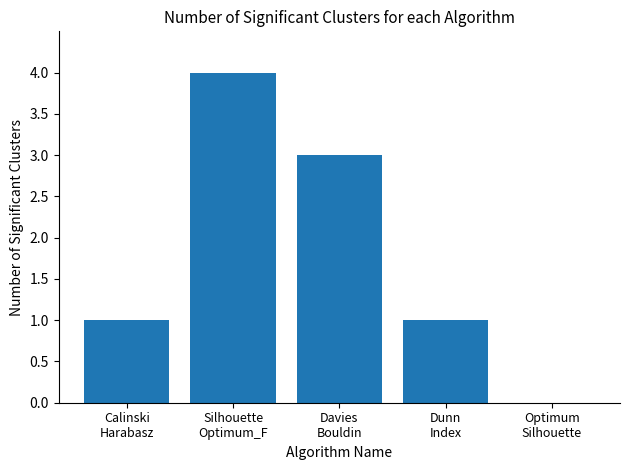

What is the average value?

2